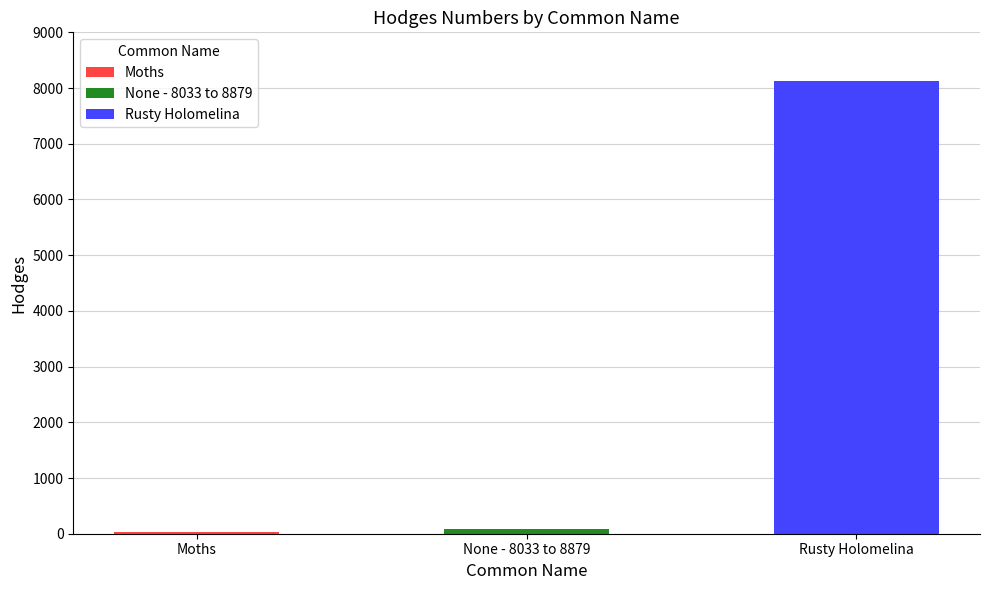

At which label is the value closest to 4076?

None - 8033 to 8879